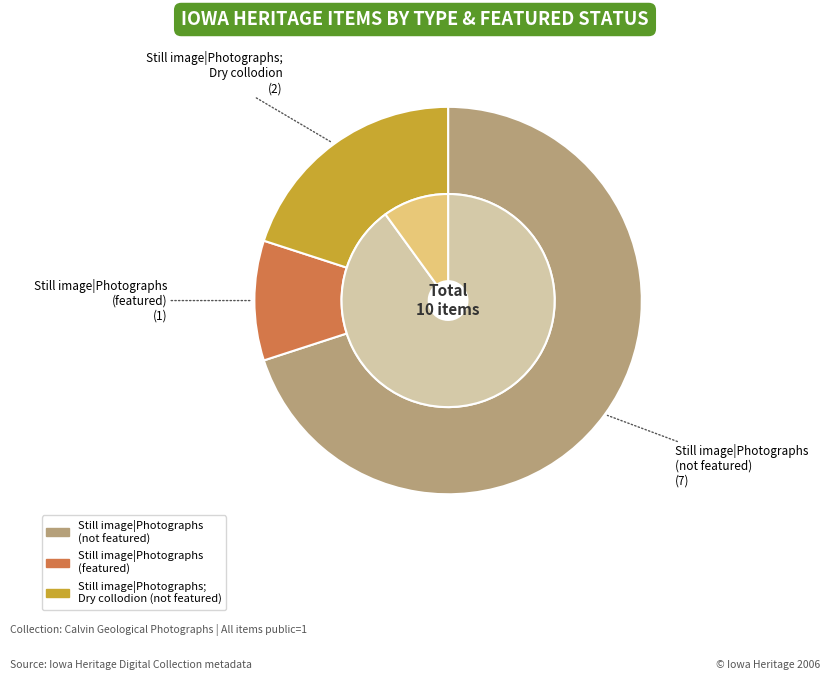

Count the number of slices in the pie.

4